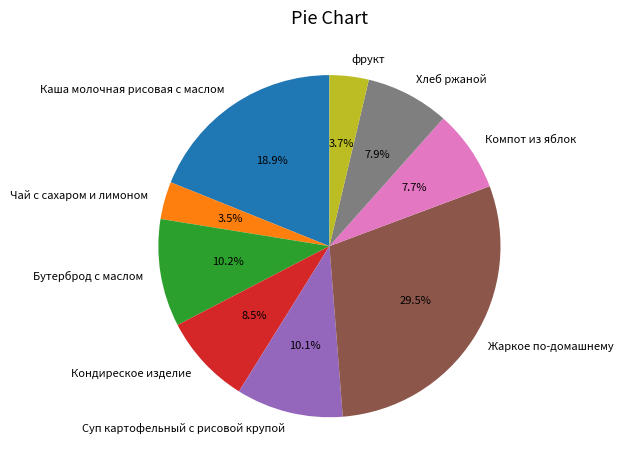

To the nearest percent, what is the difference between the largest and smallest slice percentages?

26%